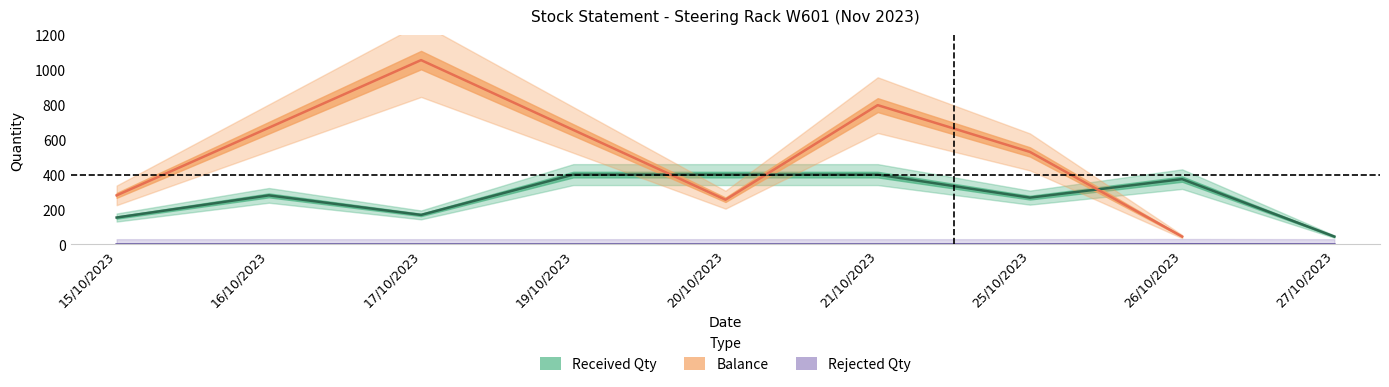

What is the difference between the Received Qty values at 17/10/2023 and 25/10/2023?

99